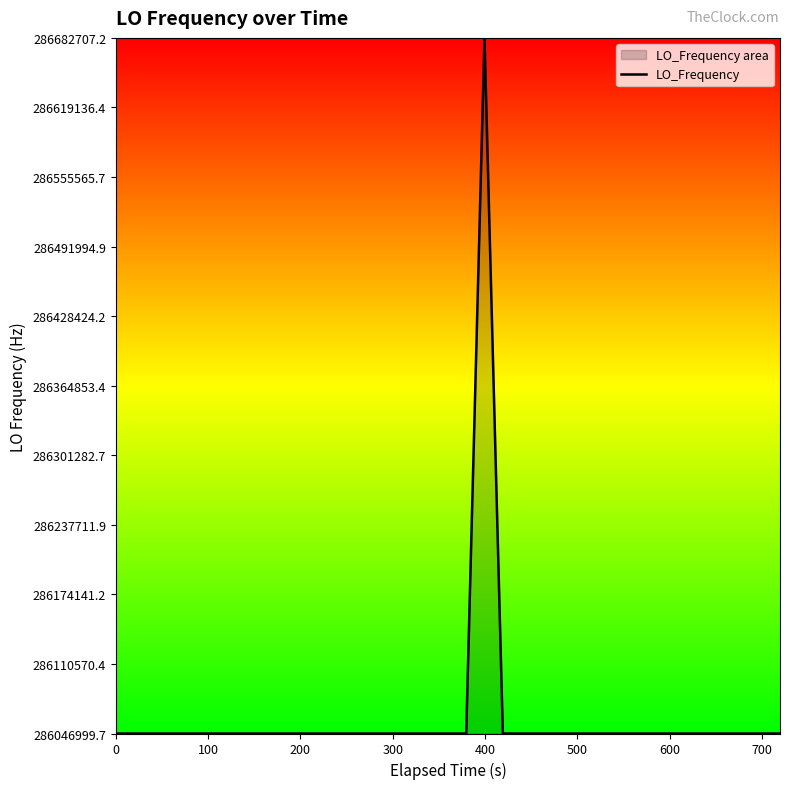

How many points are higher than both their immediate neighbors (excluding endpoints)?

9